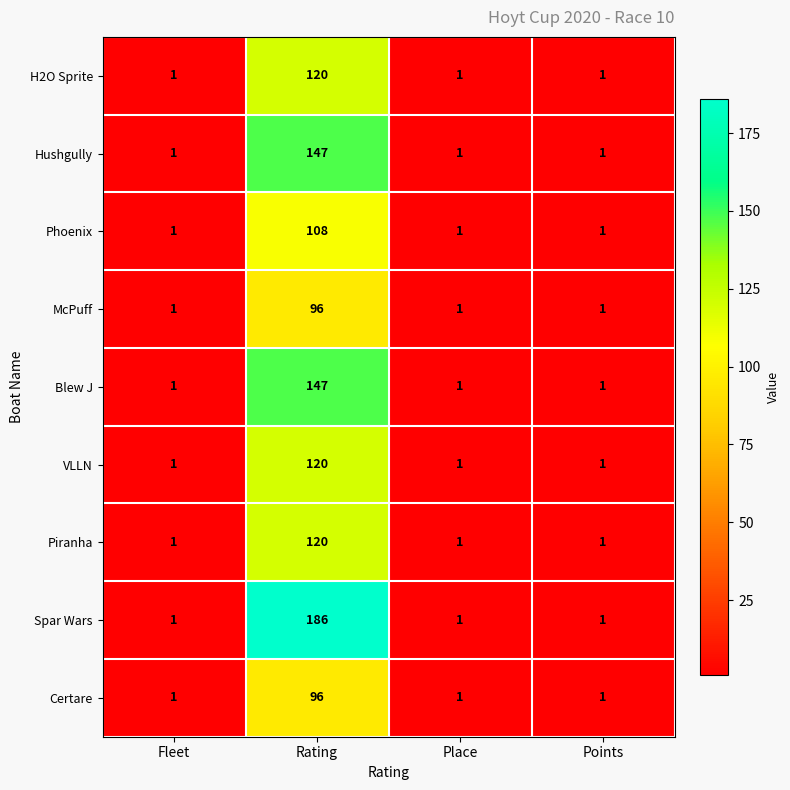

At which label does Piranha reach its peak?

Rating